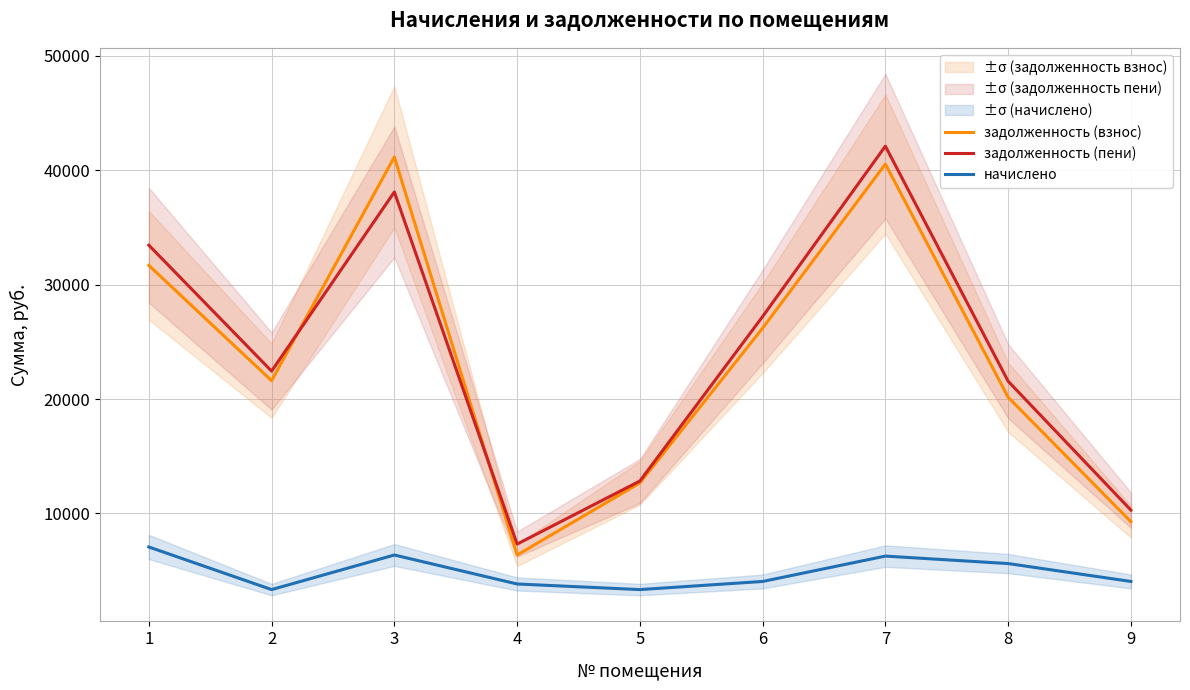

What are all the series names shown in the legend?

задолженность (взнос), задолженность (пени), начислено